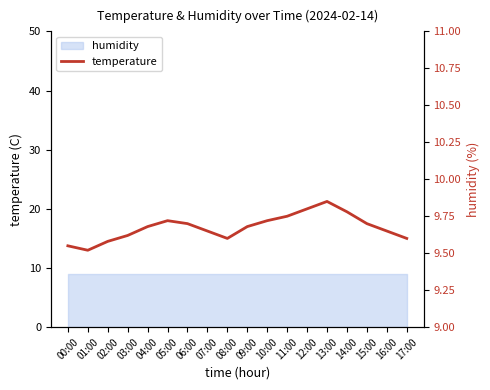

What is the label of the 14th point from the right?

04:00